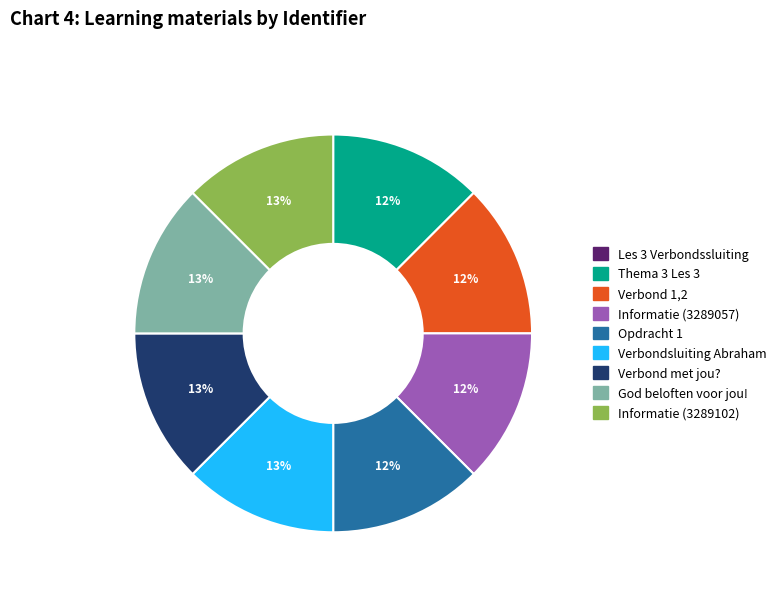

To the nearest percent, what is the difference between the largest and smallest slice percentages?

13%